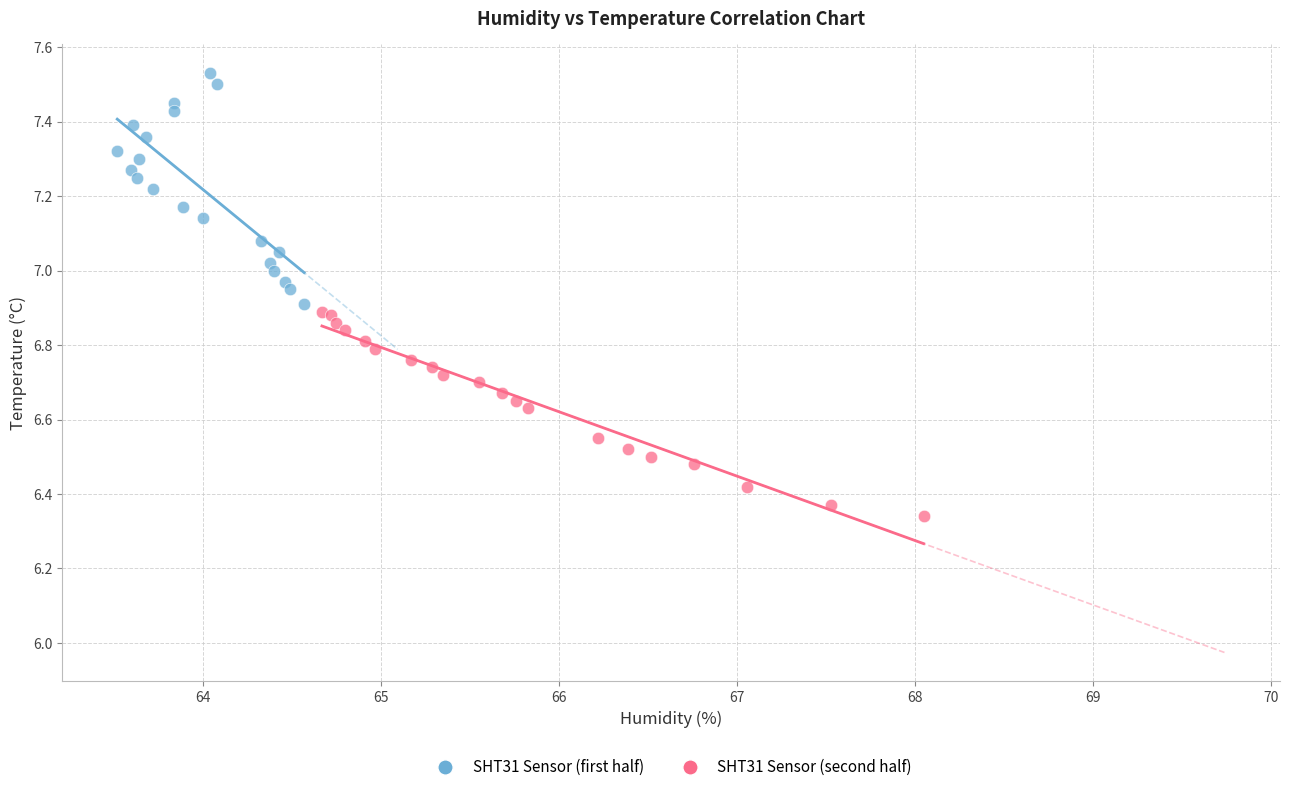

Which series has the largest Y range (max minus min)?

SHT31 Sensor (first half)